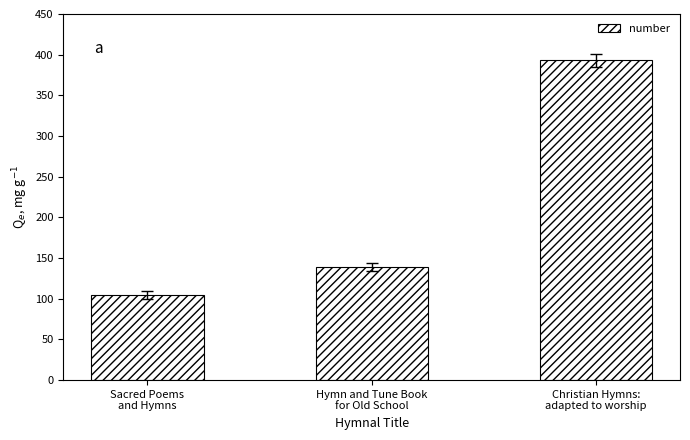

Between Christian Hymns:
adapted to worship and Sacred Poems
and Hymns, which is larger?

Christian Hymns:
adapted to worship